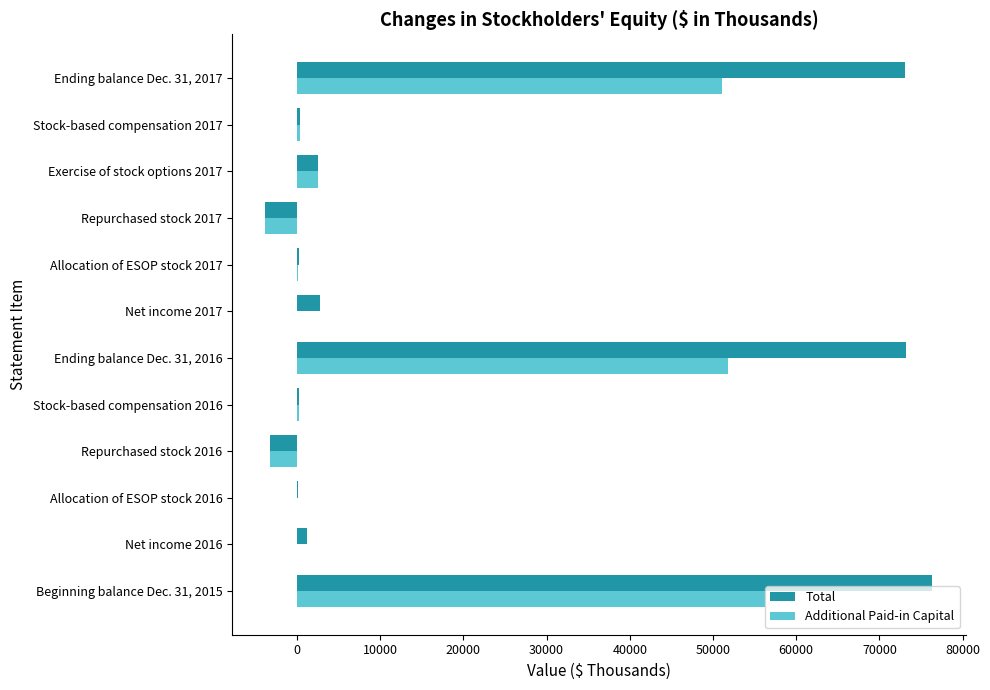

Where is Total nearest to the value 36288?

Net income 2017